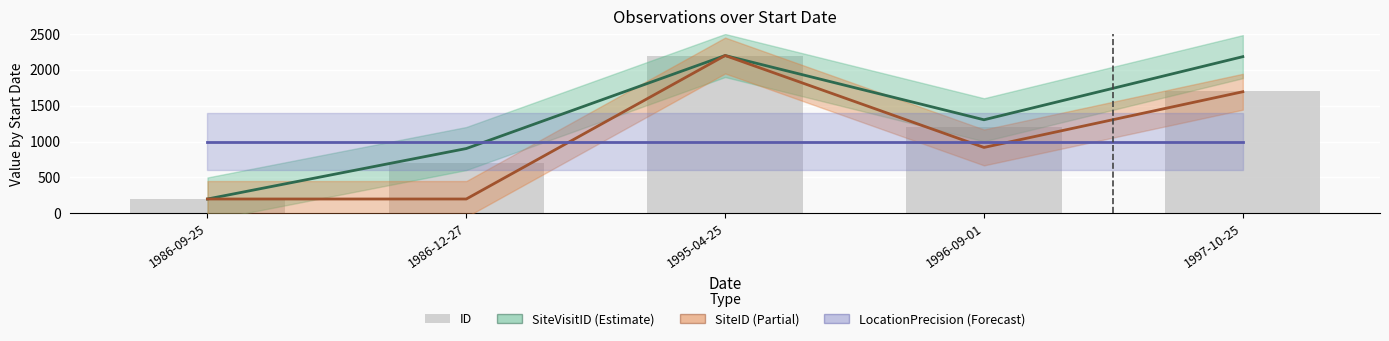

Does the chart contain stacked bars?

No